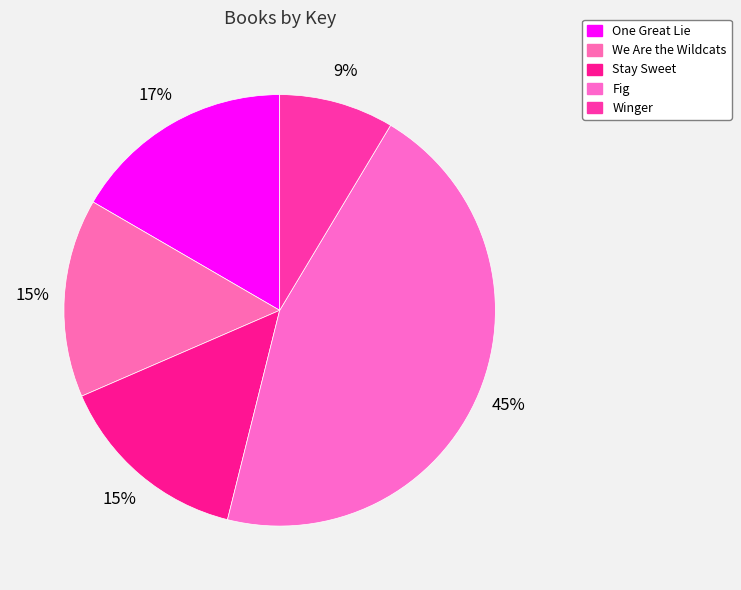

Count the number of slices in the pie.

5